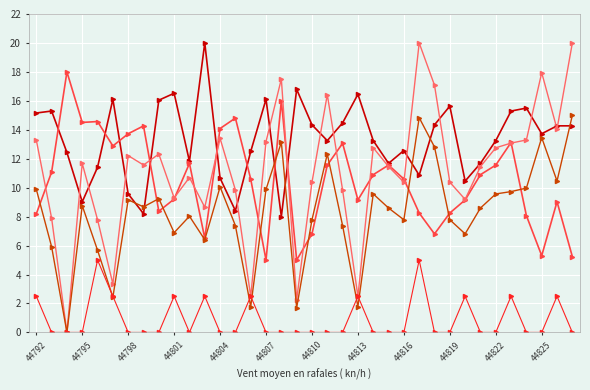

What is the greatest value displayed?

20.0